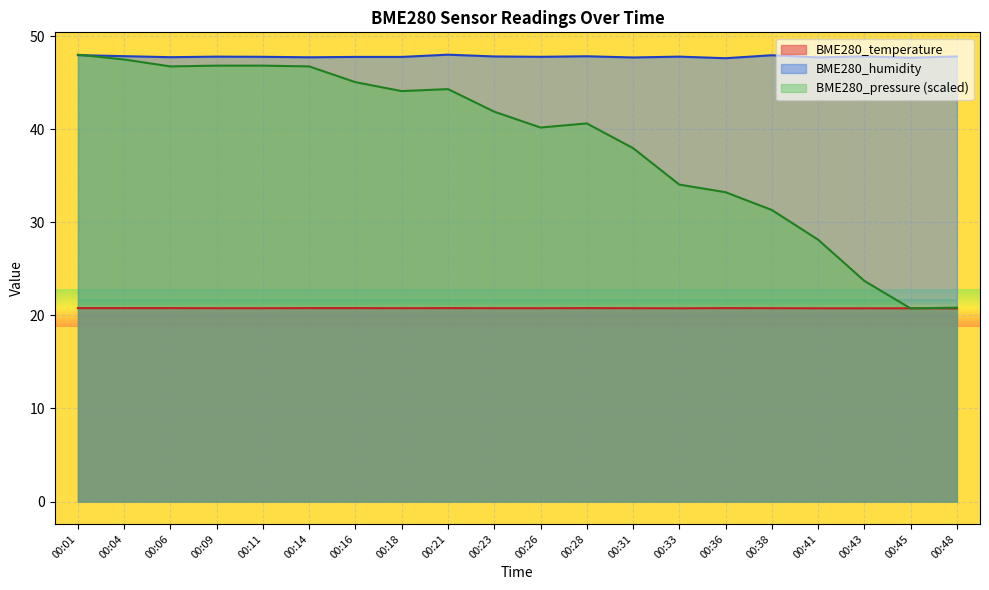

How many interior local valleys does the BME280_pressure_scaled series have?

4